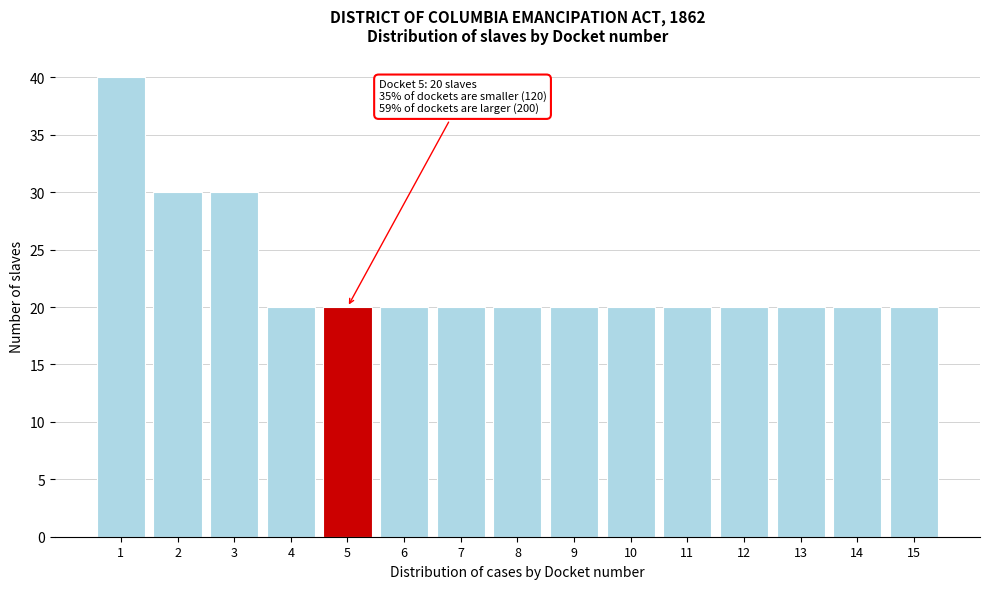

Reading left to right, list all the values displayed in this chart.

40	30	30	20	20	20	20	20	20	20	20	20	20	20	20